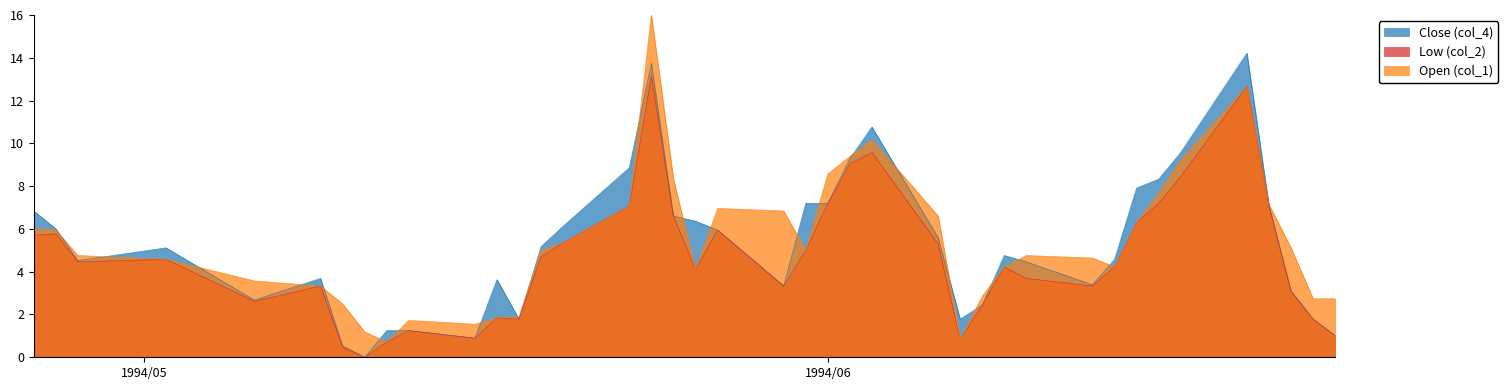

Rank the series by their maximum value, from lowest to highest.

Low (col_2), Close (col_4), Open (col_1)